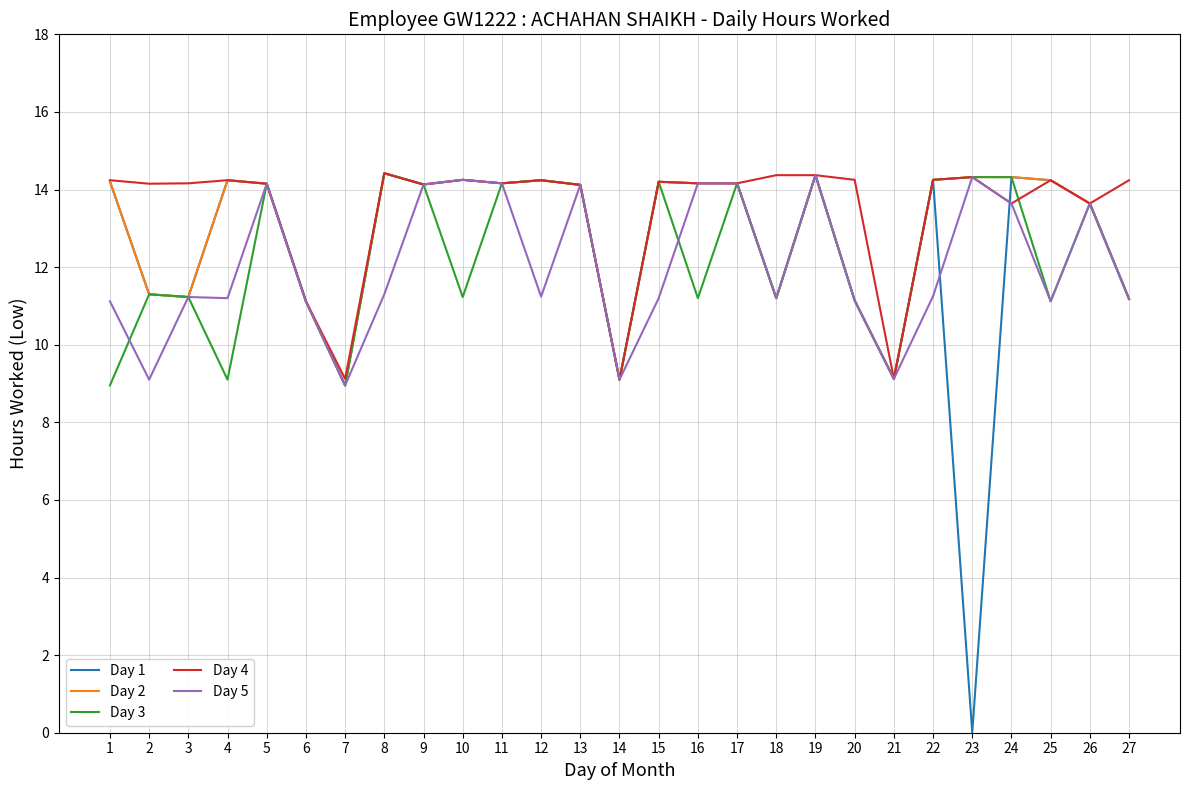

True or false: Day 3 and Day 4 intersect in this chart.

True